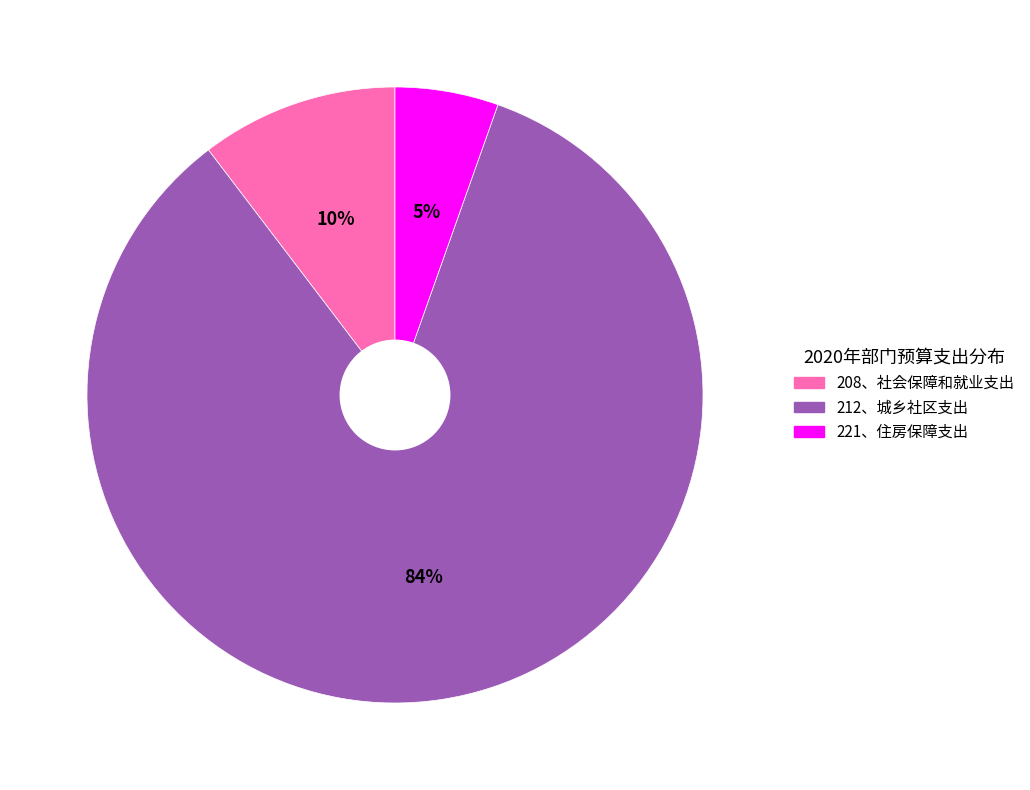

How many segments does this pie chart have?

3